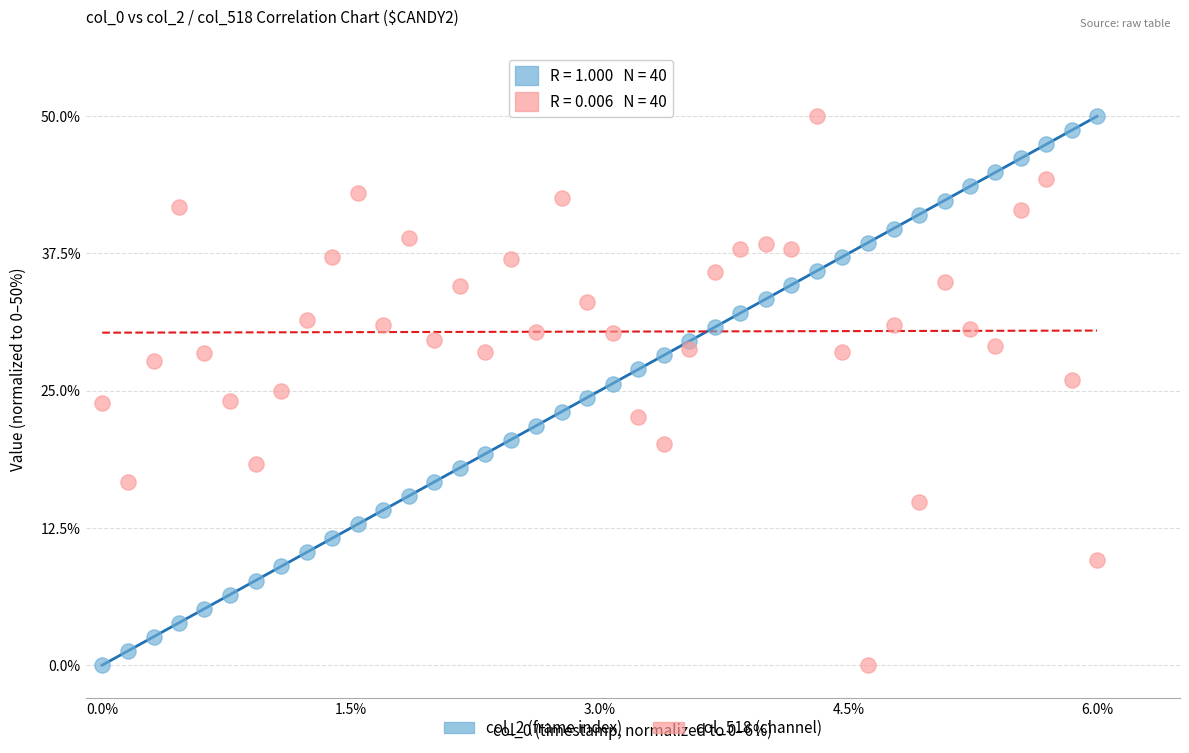

What is the X range (max minus min) for the scatter plot?

6.0